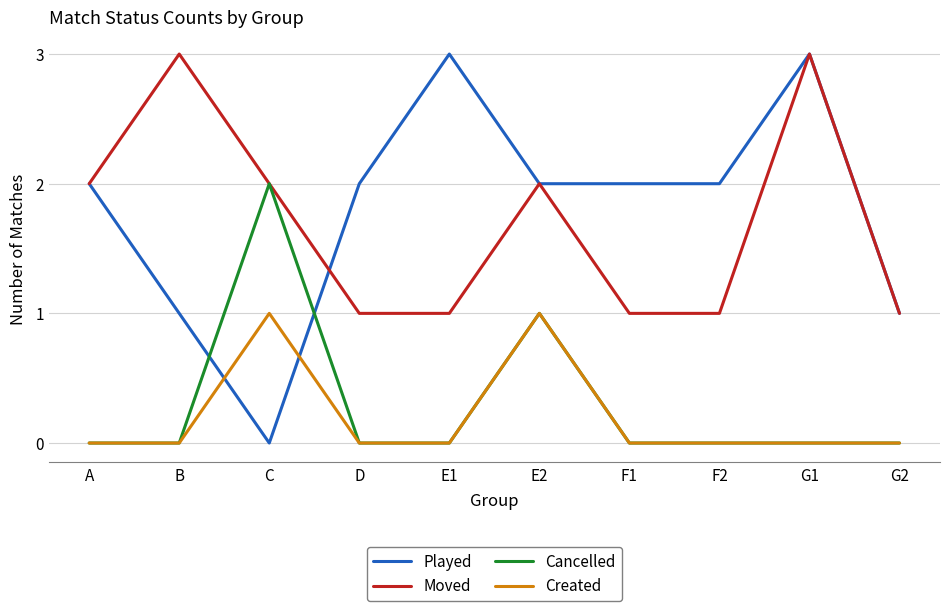

Count the Played values in the range 1 to 2.

7